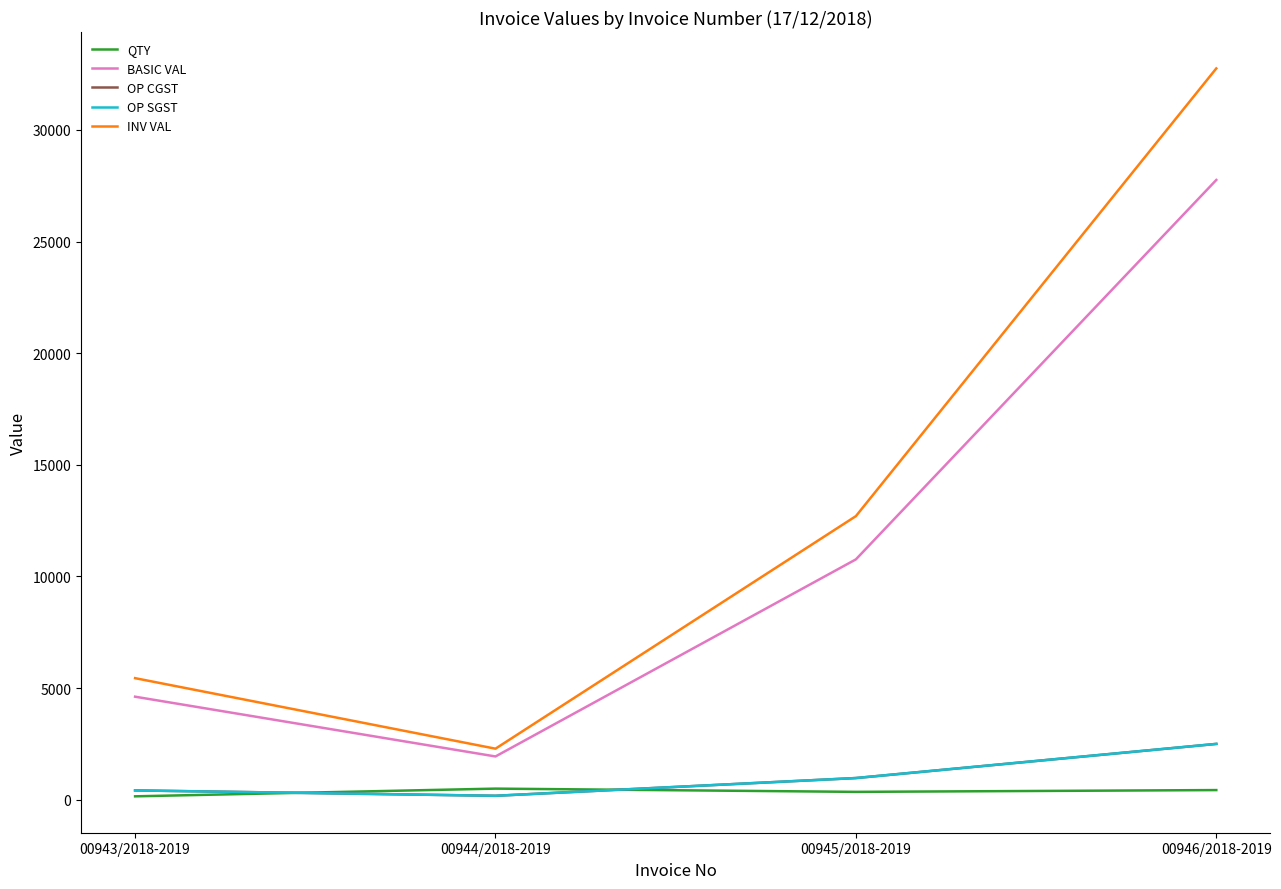

Reading left to right, extract all data points from this chart.

QTY: 00943/2018-2019=150.0	00944/2018-2019=495.0	00945/2018-2019=350.0	00946/2018-2019=430.0
BASIC VAL: 00943/2018-2019=4612.5	00944/2018-2019=1935.5	00945/2018-2019=10762.5	00946/2018-2019=27756.5
OP CGST: 00943/2018-2019=415.1	00944/2018-2019=174.2	00945/2018-2019=968.6	00946/2018-2019=2498.1
OP SGST: 00943/2018-2019=415.1	00944/2018-2019=174.2	00945/2018-2019=968.6	00946/2018-2019=2498.1
INV VAL: 00943/2018-2019=5442.8	00944/2018-2019=2283.8	00945/2018-2019=12699.8	00946/2018-2019=32752.7